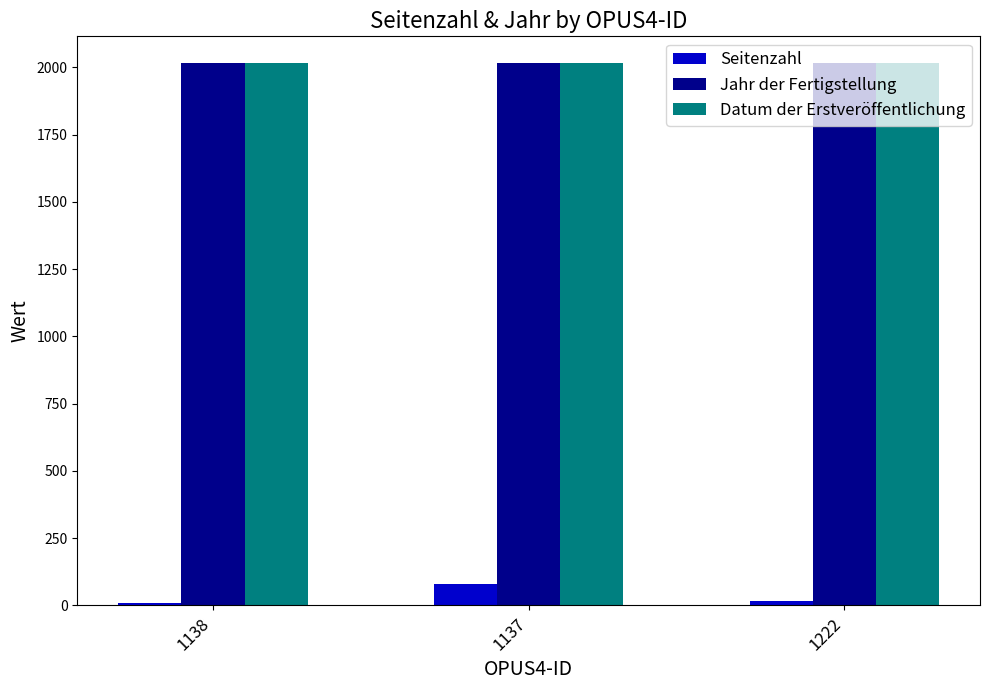

Where is Seitenzahl nearest to the value 44?

1222